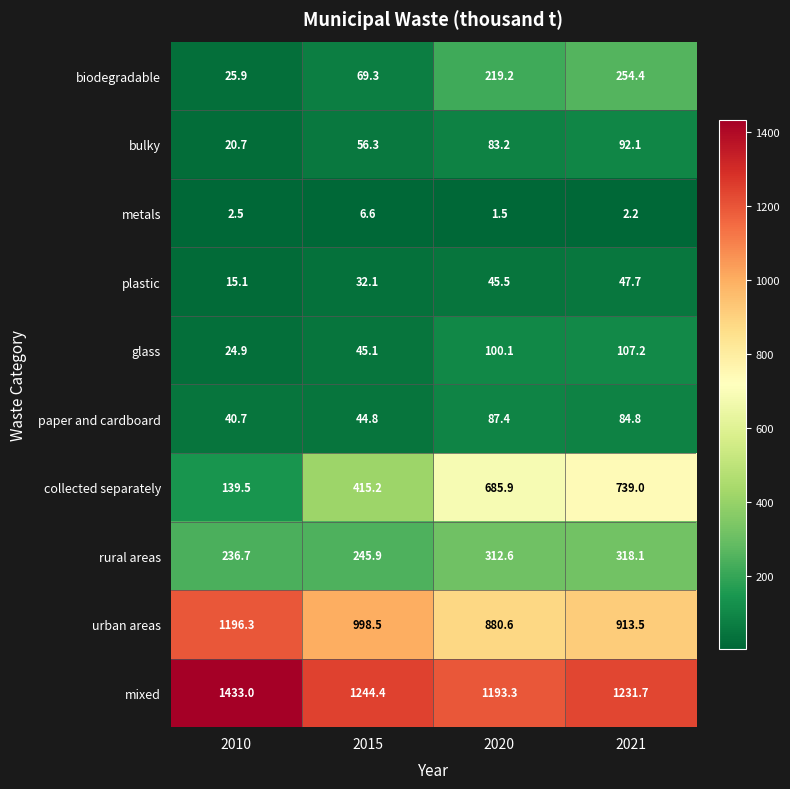

Between 2010 and 2021, which series saw the biggest shift?

collected separately